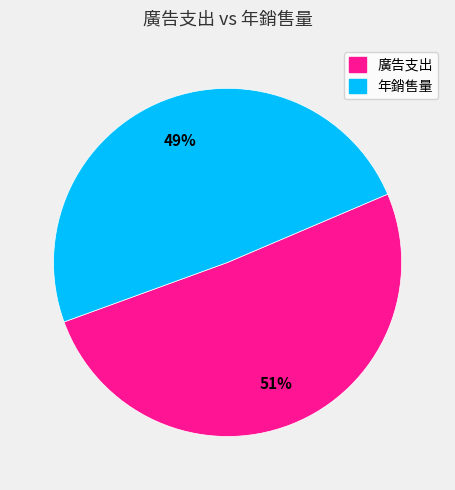

Count the number of slices in the pie.

2